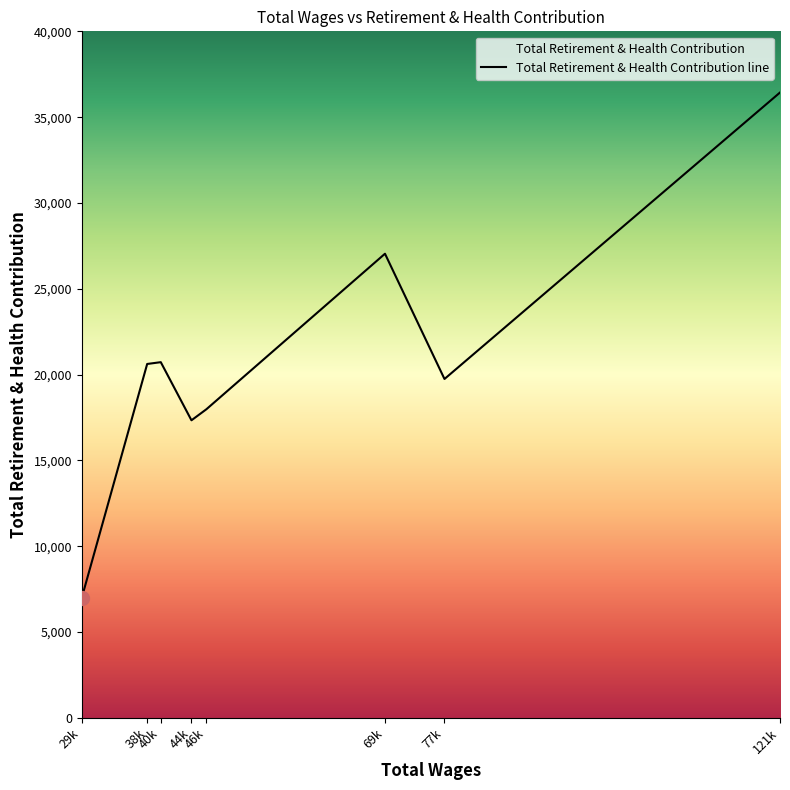

True or false: there are more than 0 points higher than both neighbors.

True